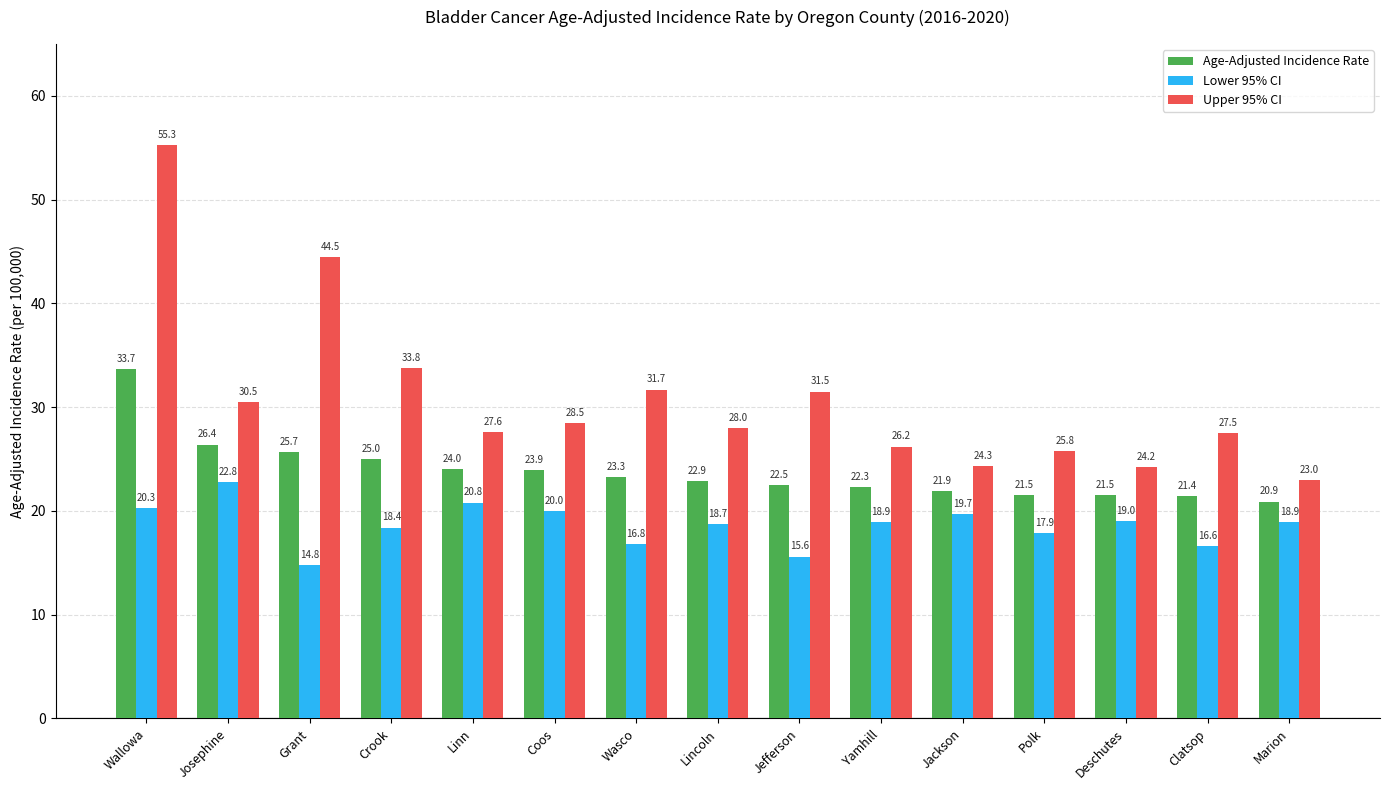

Which series has the largest total across all categories?

Upper 95% CI